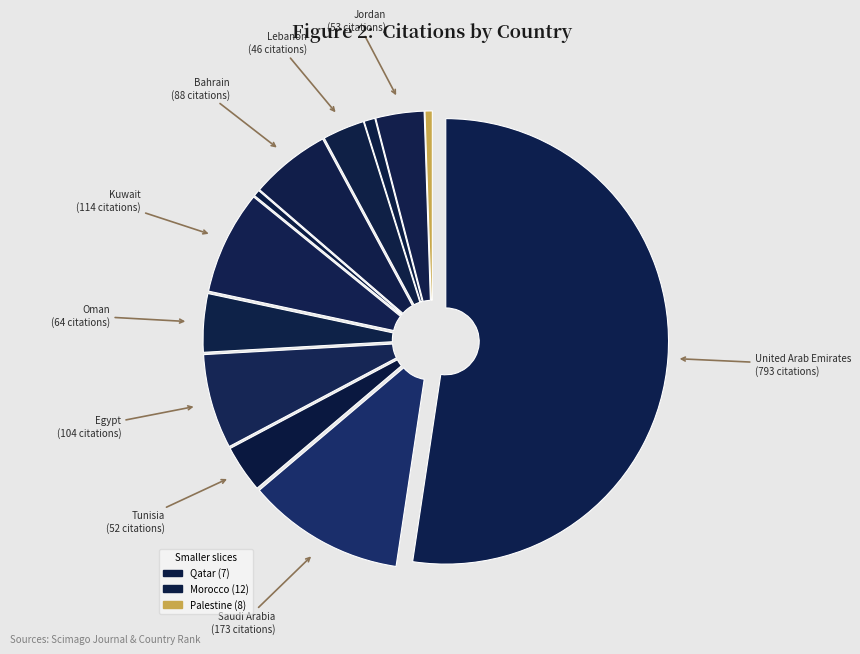

What is the majority slice?

United Arab Emirates